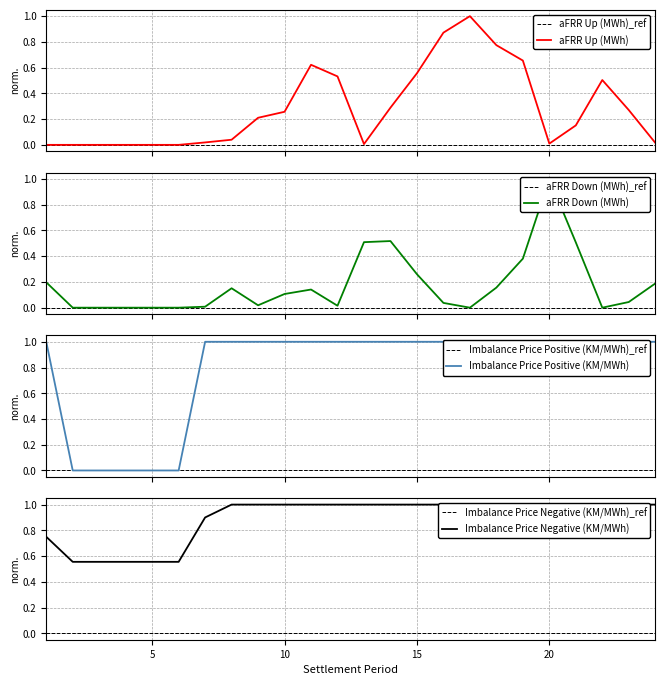

What is the sum of the aFRR Up (MWh) values at 13 and 23?

0.3